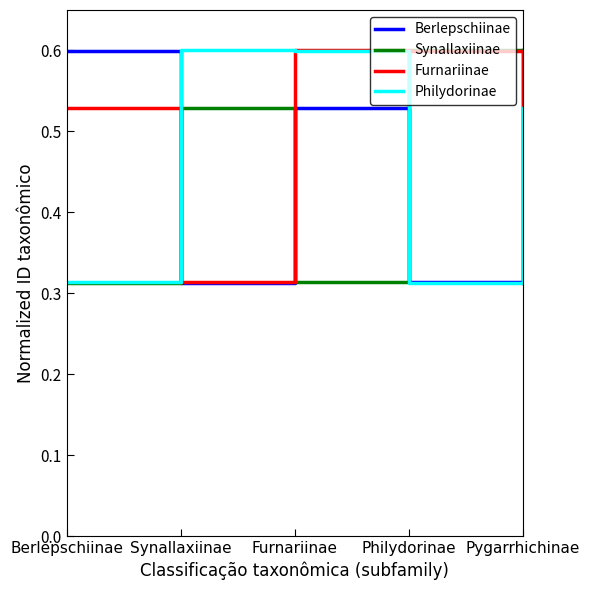

Is it true that Synallaxiinae equals 0.5 at Furnariinae?

False